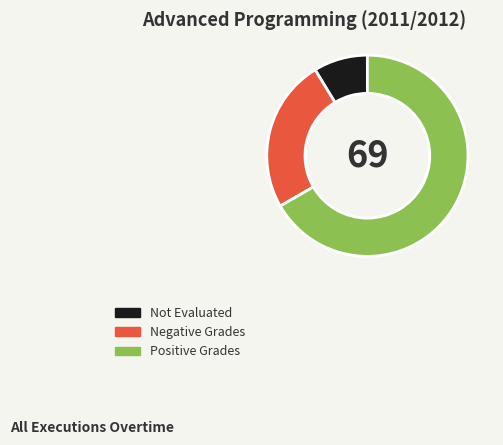

Rank the categories by value from lowest to highest.

Not Evaluated, Negative Grades, Positive Grades